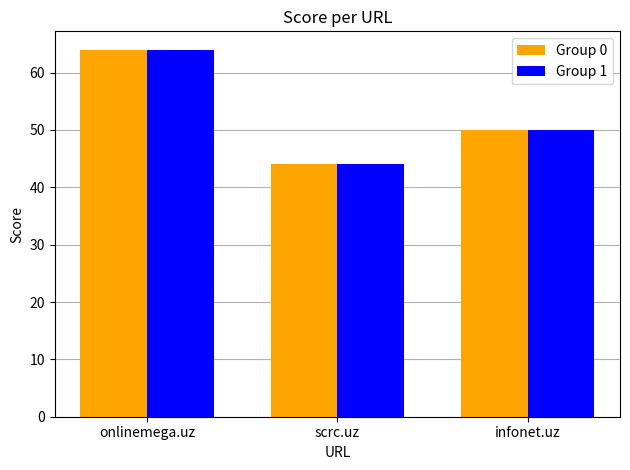

What is the sum of all Group 1 values?

158